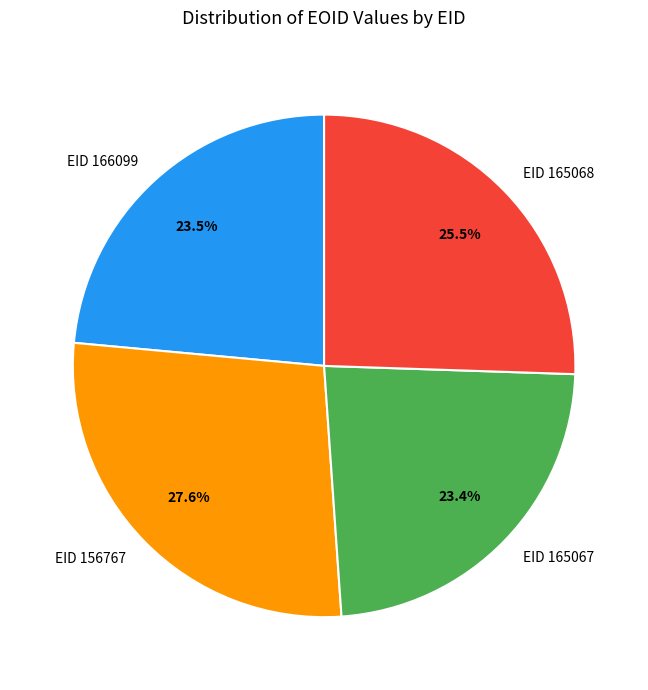

Do EID 165067 and EID 166099 together represent more than half of the pie?

No